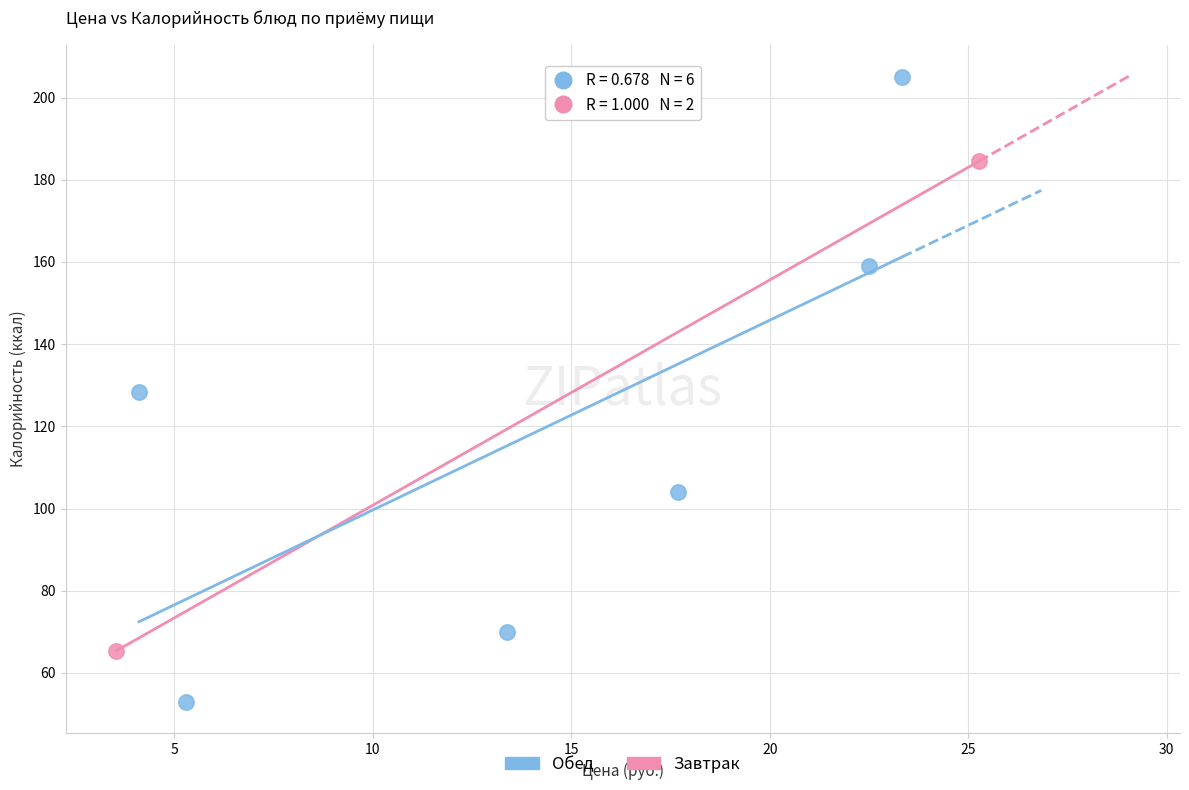

What are all the series names shown in the legend?

Обед, Завтрак